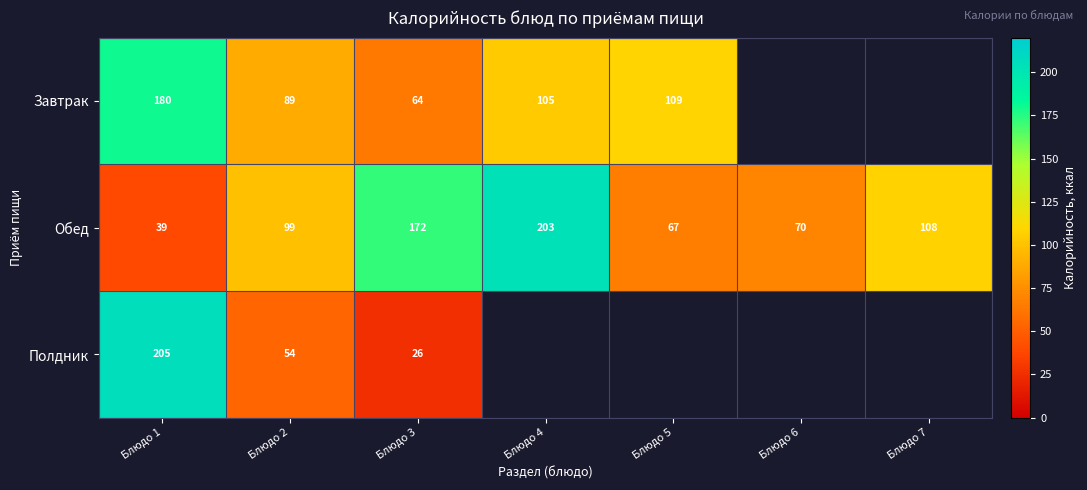

How many distinct data groups are displayed?

3